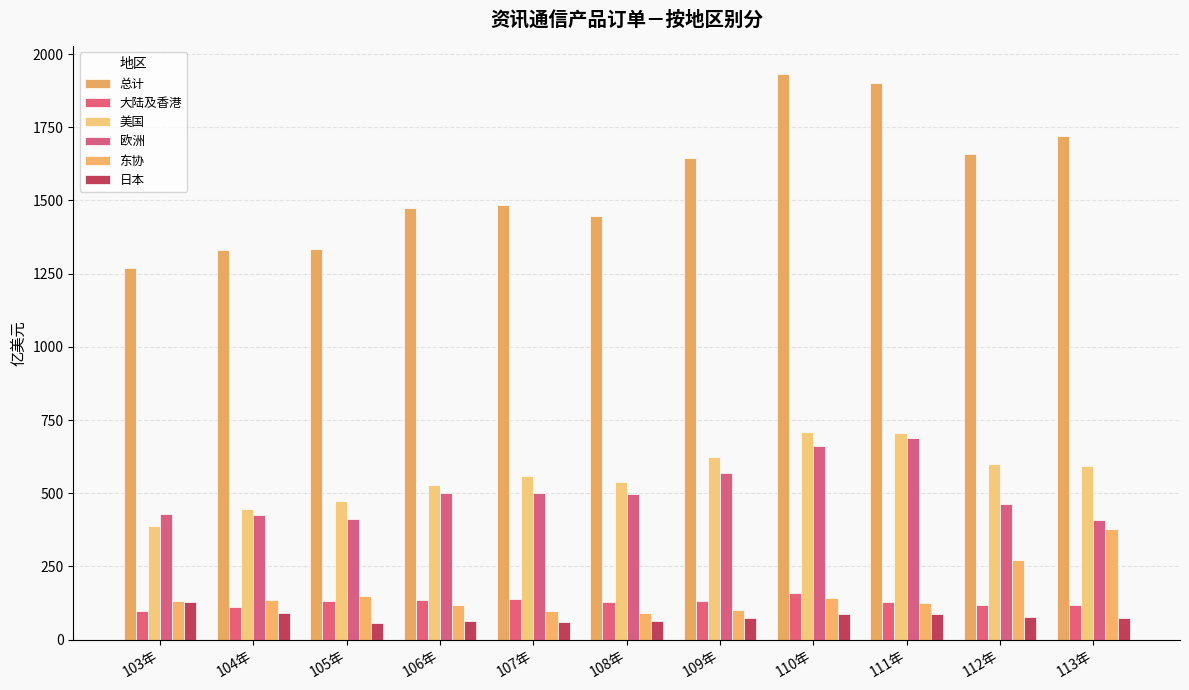

Rank the series by their maximum value, from lowest to highest.

日本, 大陆及香港, 东协, 欧洲, 美国, 总计